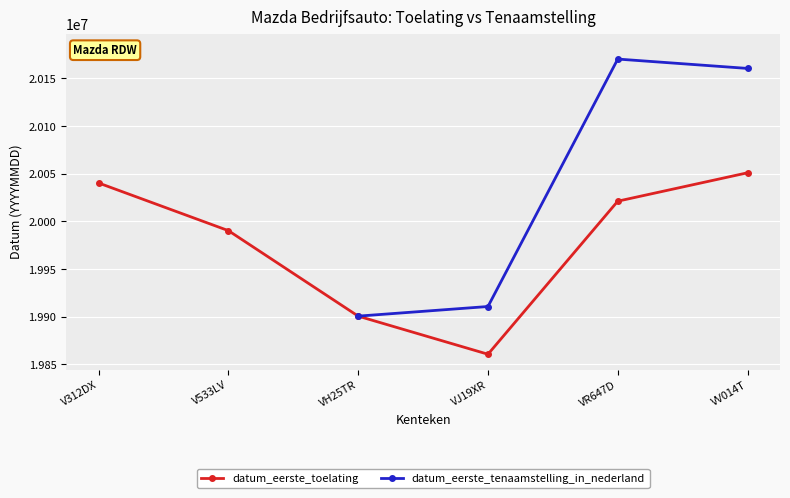

What is the label of the 1st point from the right?

VV014T